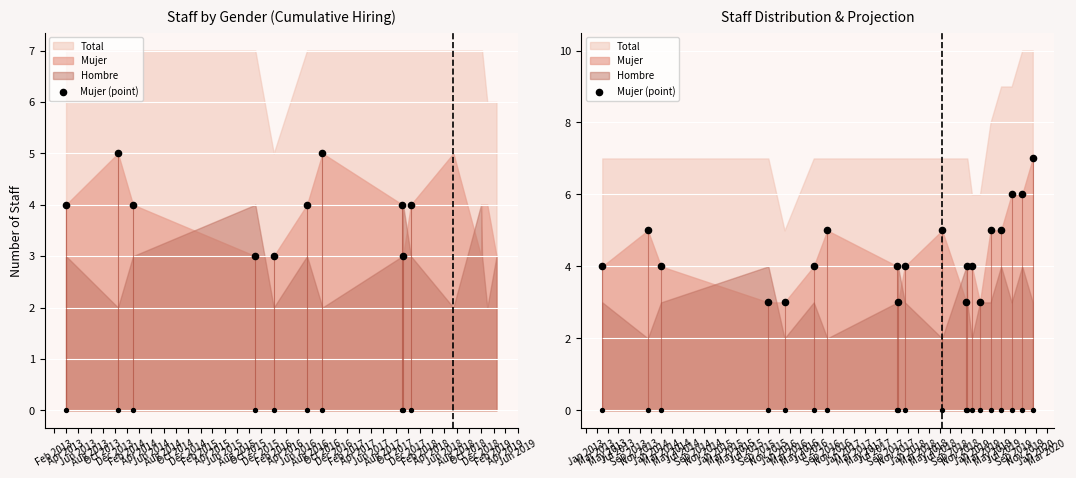

Which has a higher value, Aug 2014 or Jun 2014?

Aug 2014